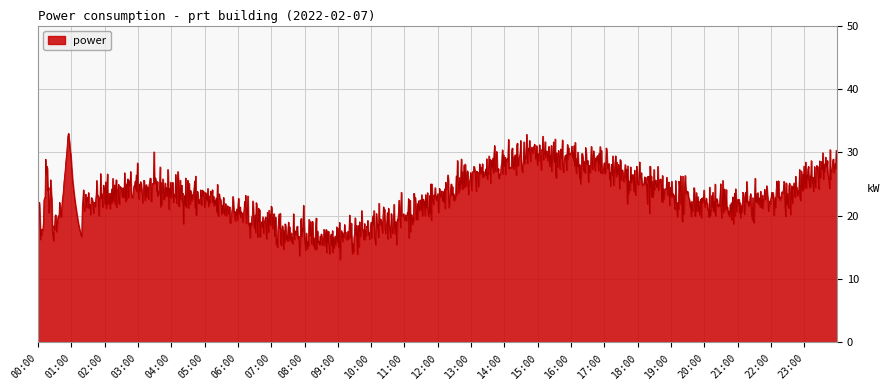

What is the difference between the maximum and minimum values?

19.9